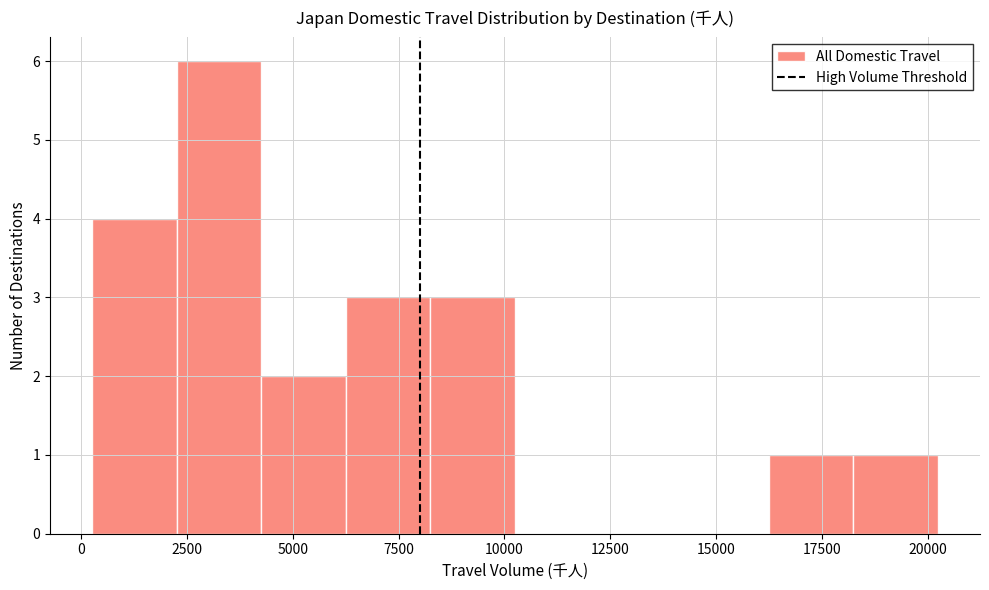

Read against the x-axis, roughly where is the centre of the tallest bar?

3500